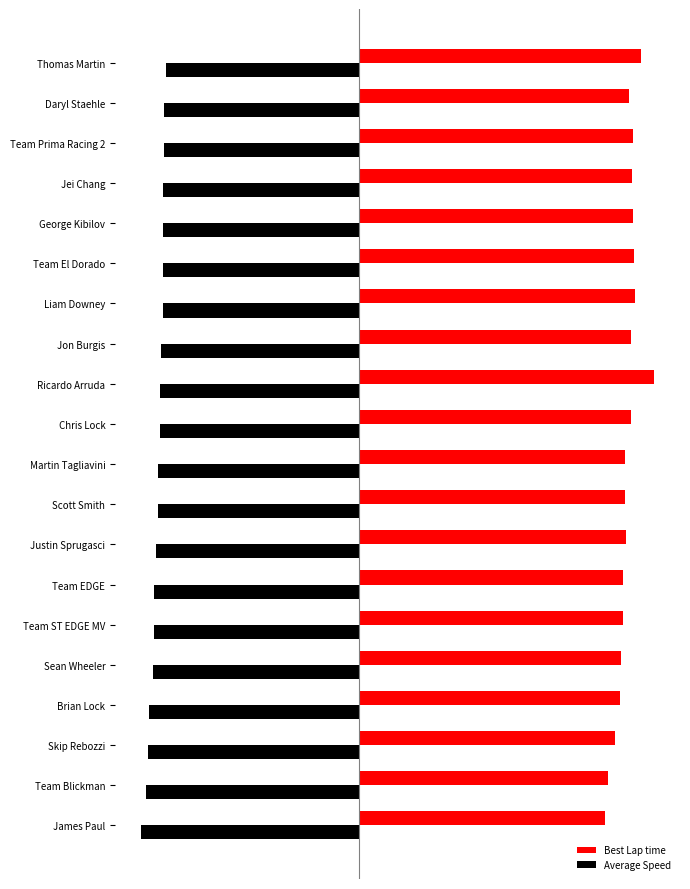

Rank the series by their average value, from lowest to highest.

Average Speed, Best Lap time